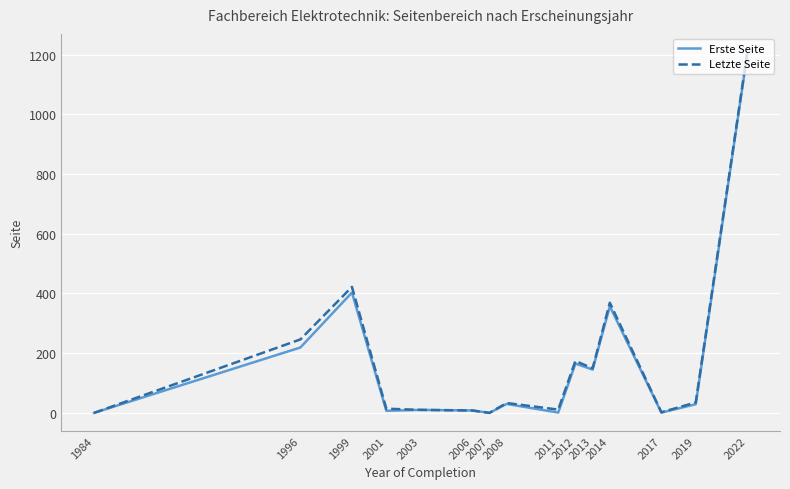

Which series has the largest range (max minus min)?

Letzte Seite